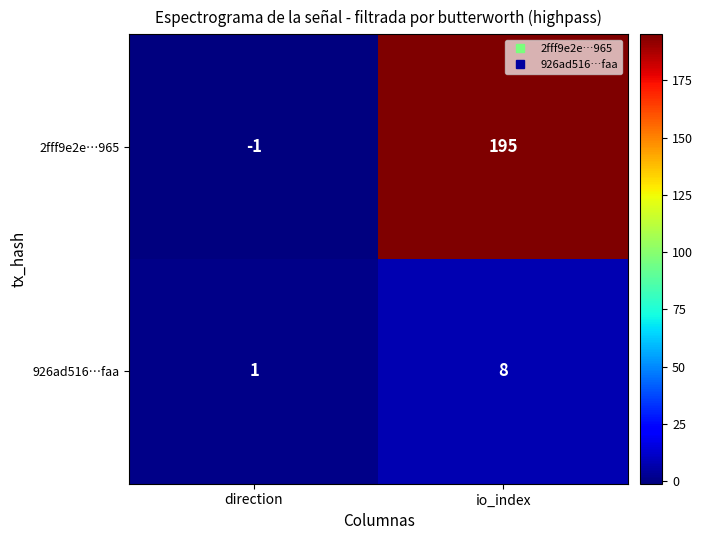

The 2fff9e2e…965 series shows -1 at direction. True or false?

True